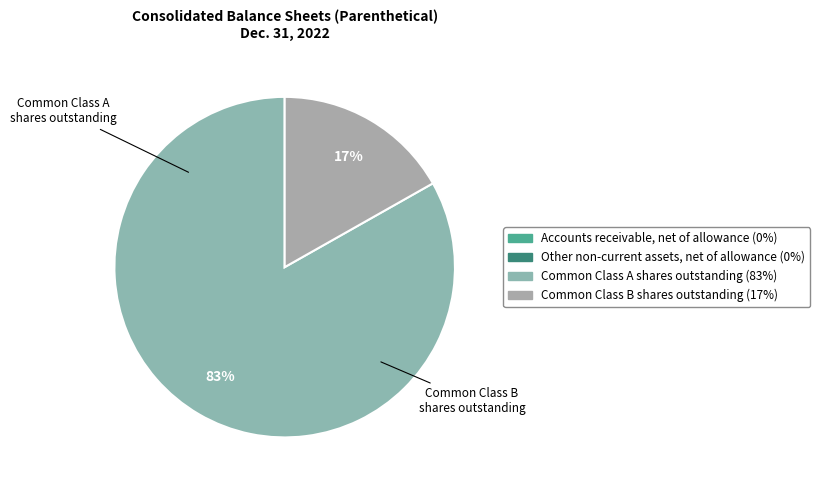

What percentage is the Common Class B shares outstanding slice, to the nearest percent?

17%